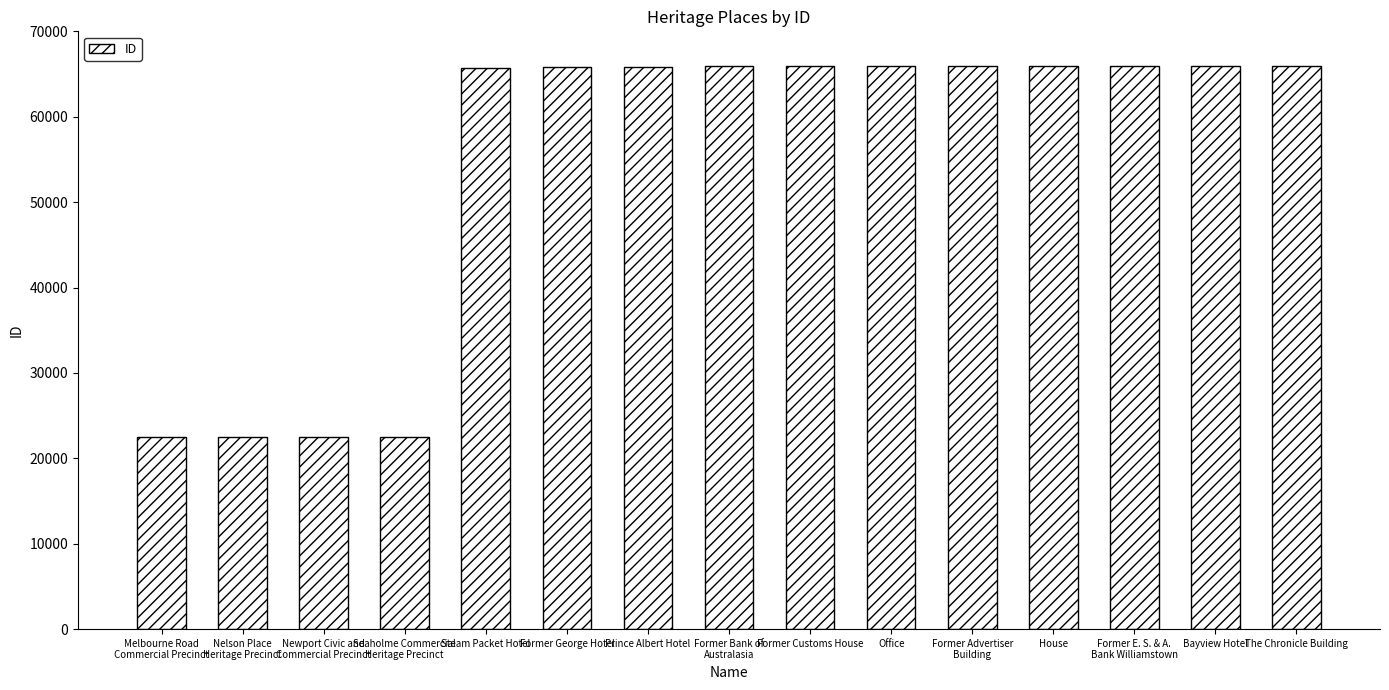

What is the smallest value displayed?

22449